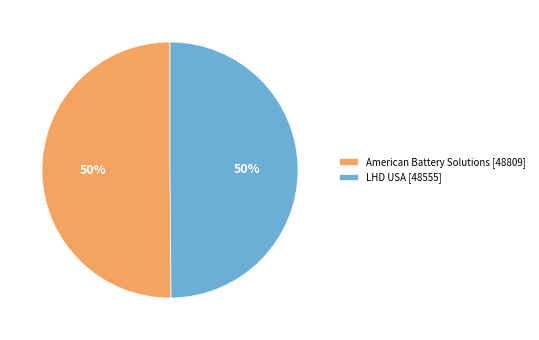

What is the ratio of the value at American Battery Solutions [48809] to the value at LHD USA [48555]?

1.0